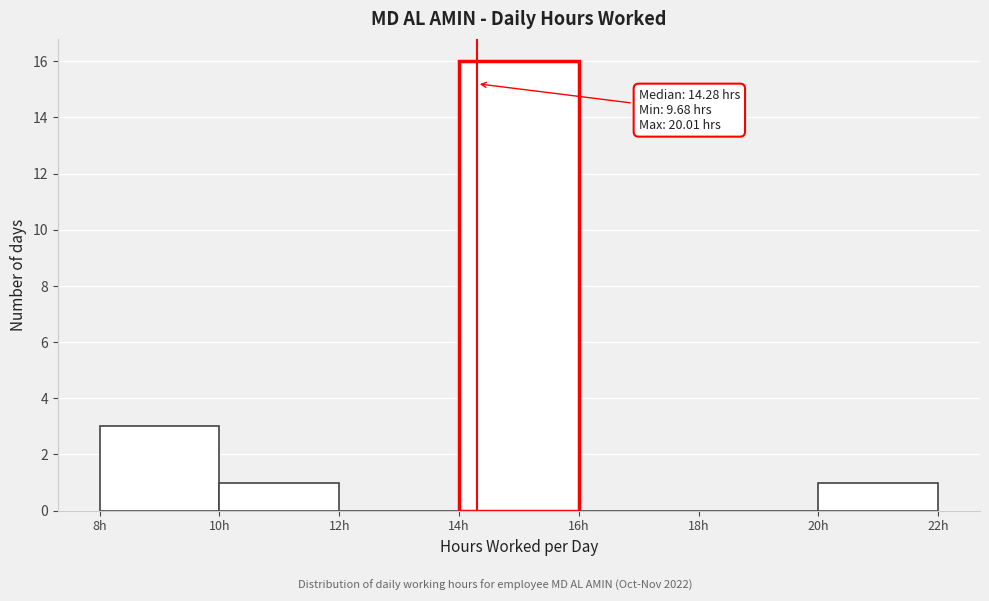

Over which range of the x-axis is the bar tallest?

14 to 16